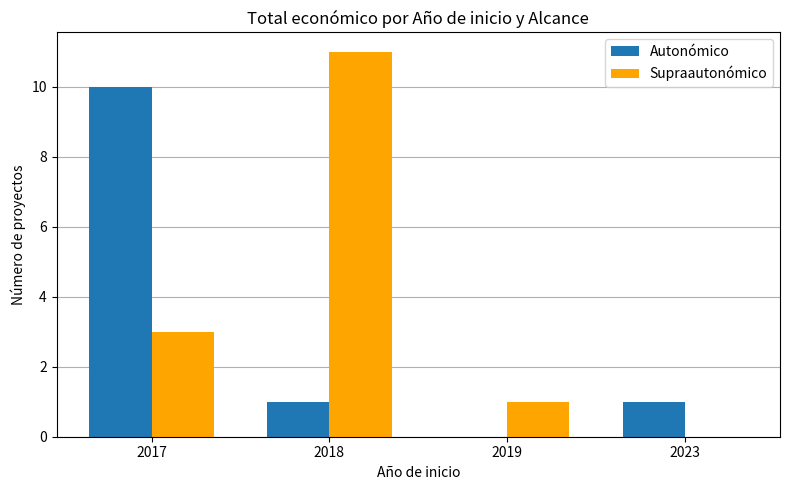

The Supraautonómico series shows -7 at 2023. True or false?

False